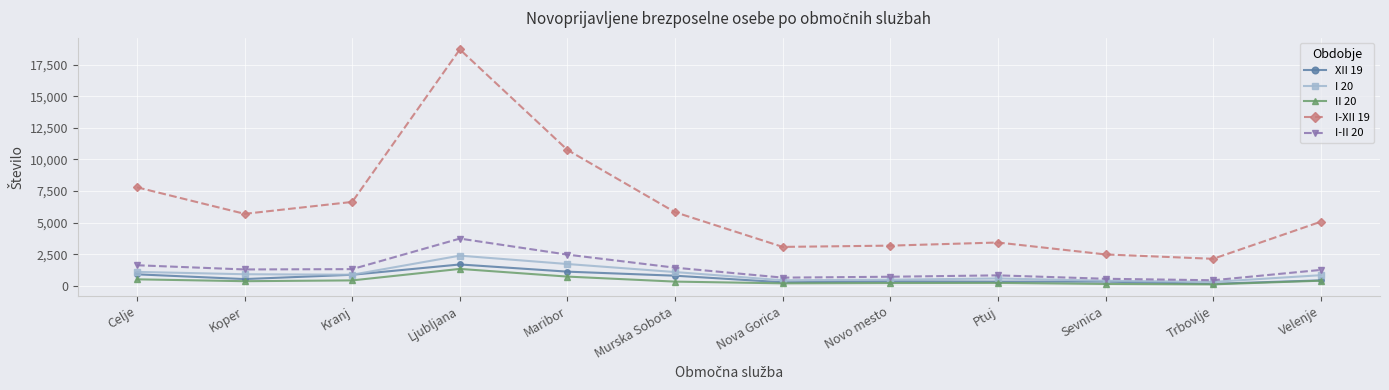

What is the label of the 8th point from the right?

Maribor